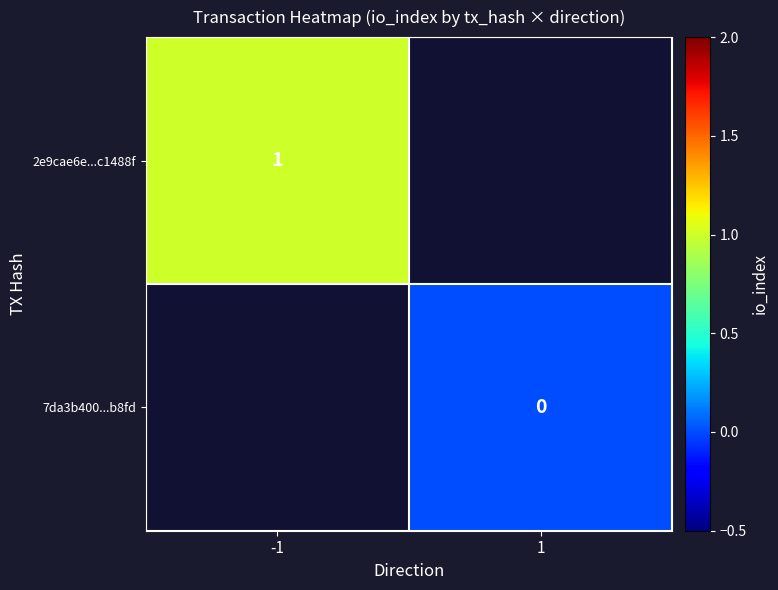

The 2e9cae6e...c1488f series shows 1 at -1. True or false?

True